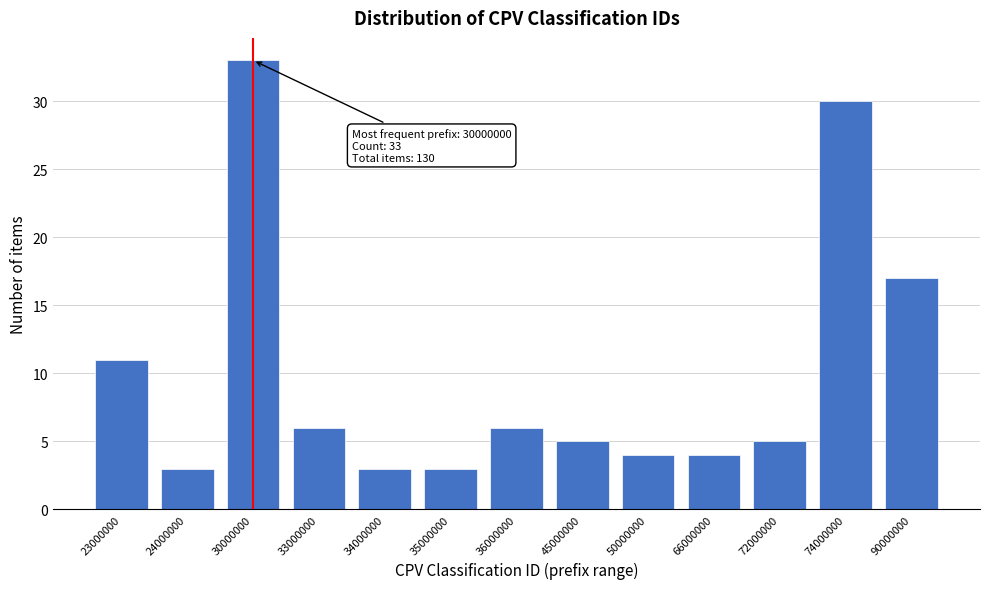

Reading left to right, extract all data points from this chart.

23000000=11	24000000=3	30000000=33	33000000=6	34000000=3	35000000=3	36000000=6	45000000=5	50000000=4	66000000=4	72000000=5	74000000=30	90000000=17